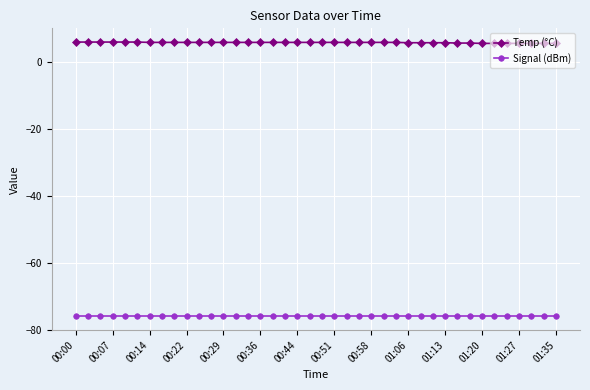

At how many categories does at least one series exceed 4?

40